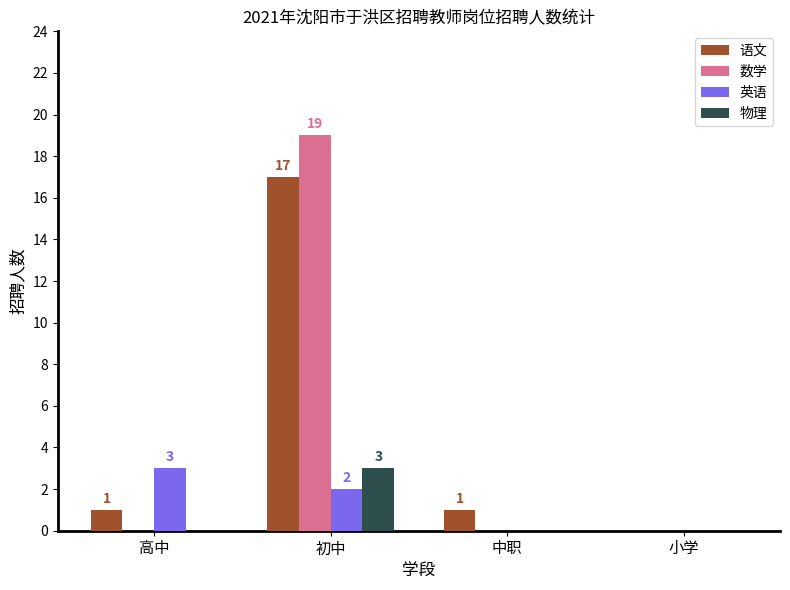

What are all the series names shown in the legend?

语文, 数学, 英语, 物理